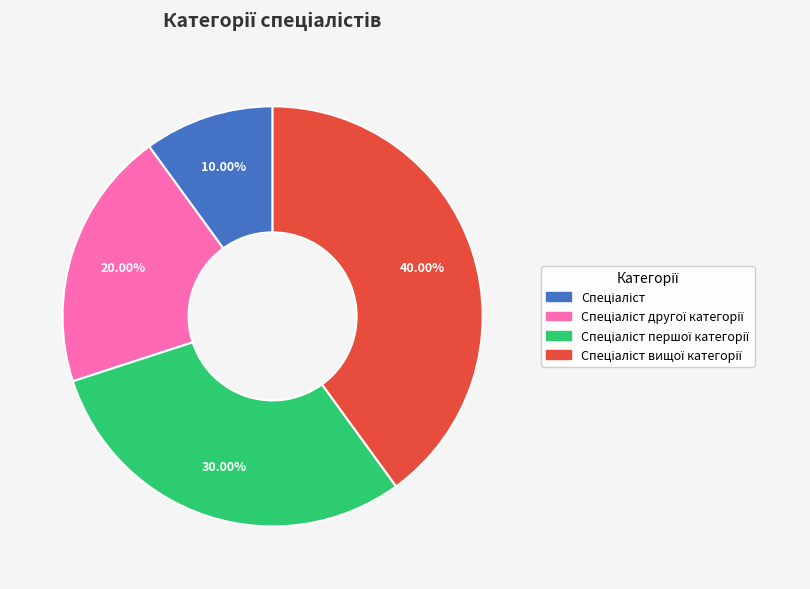

Is there any slice that represents more than half of the pie?

No